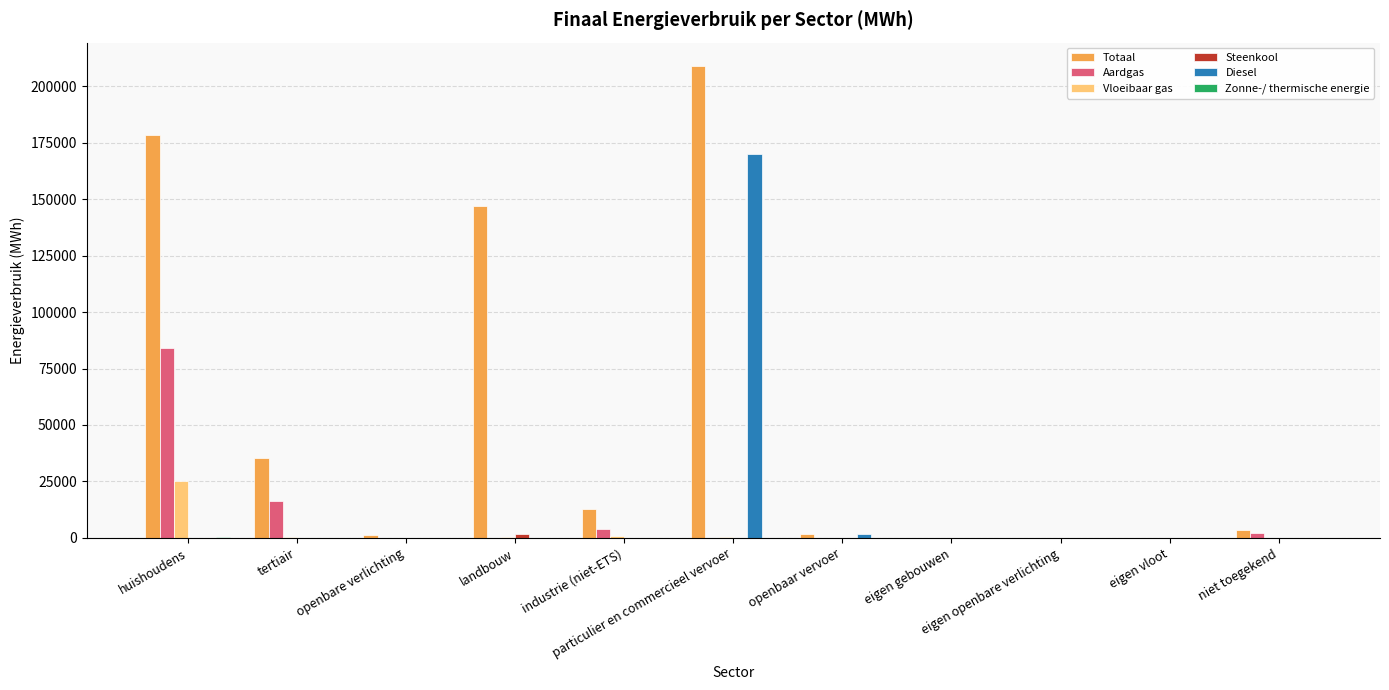

Does the chart contain stacked bars?

No